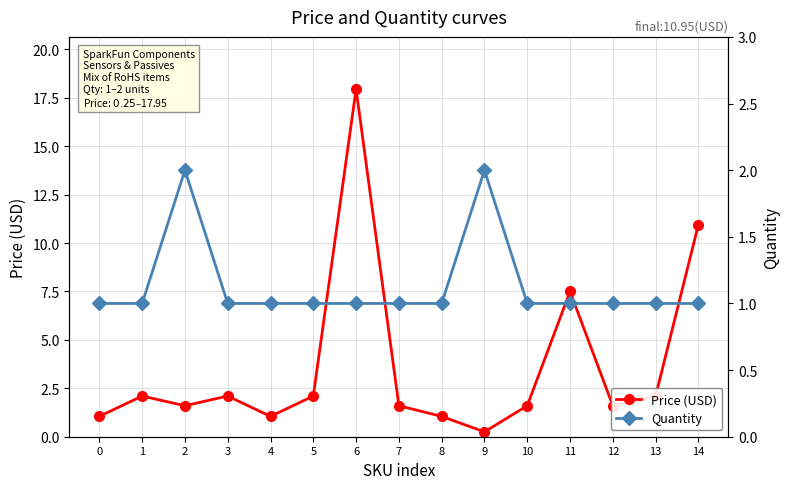

Which series has the largest range (max minus min)?

Price (USD)